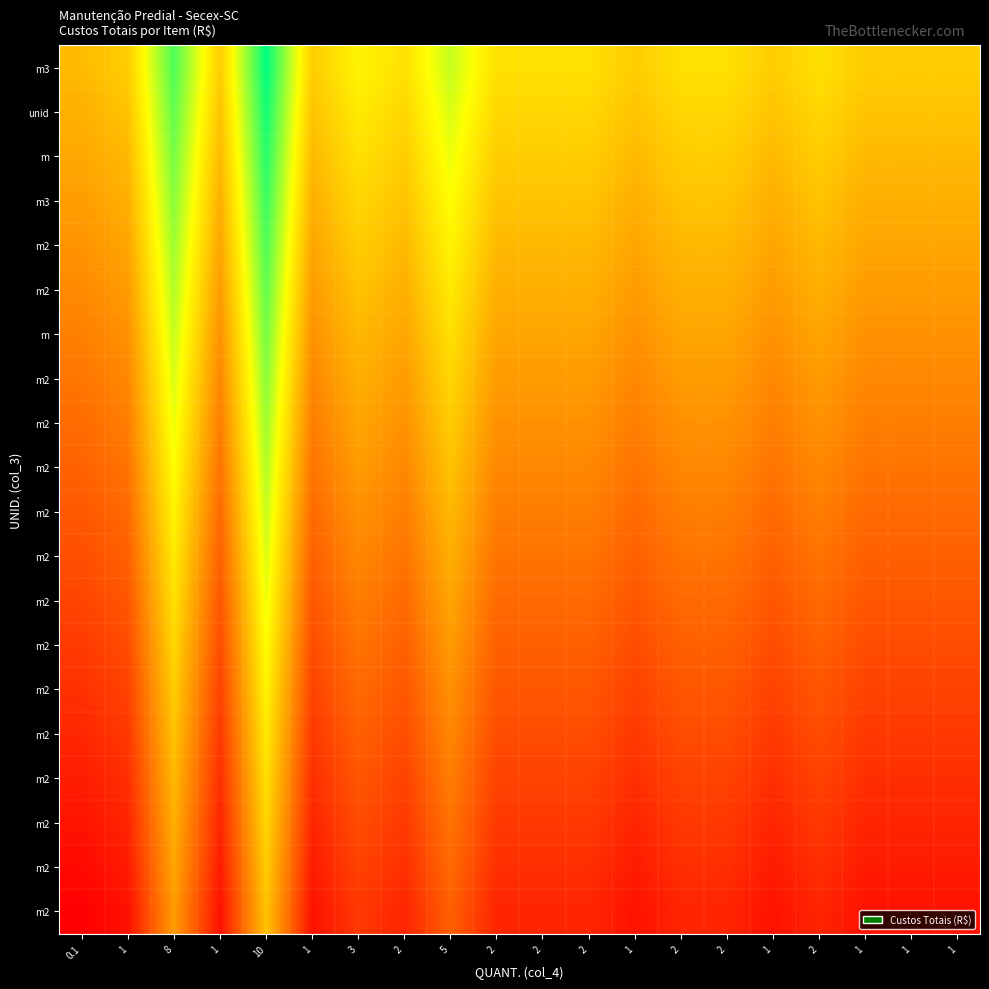

Count the number of data series in this chart.

20